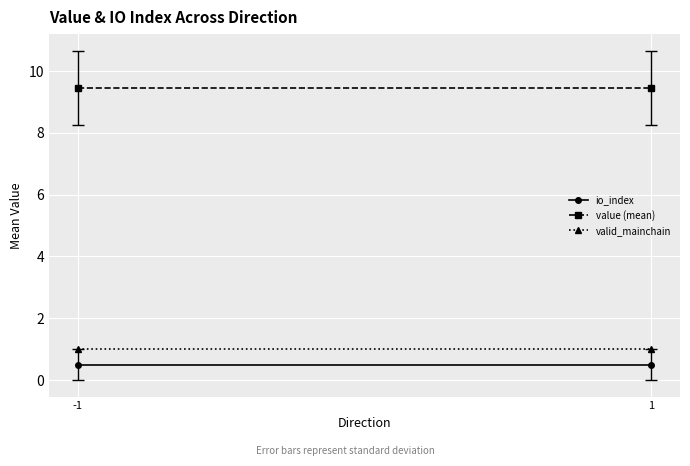

Rank the categories by valid_mainchain value from highest to lowest.

-1, 1